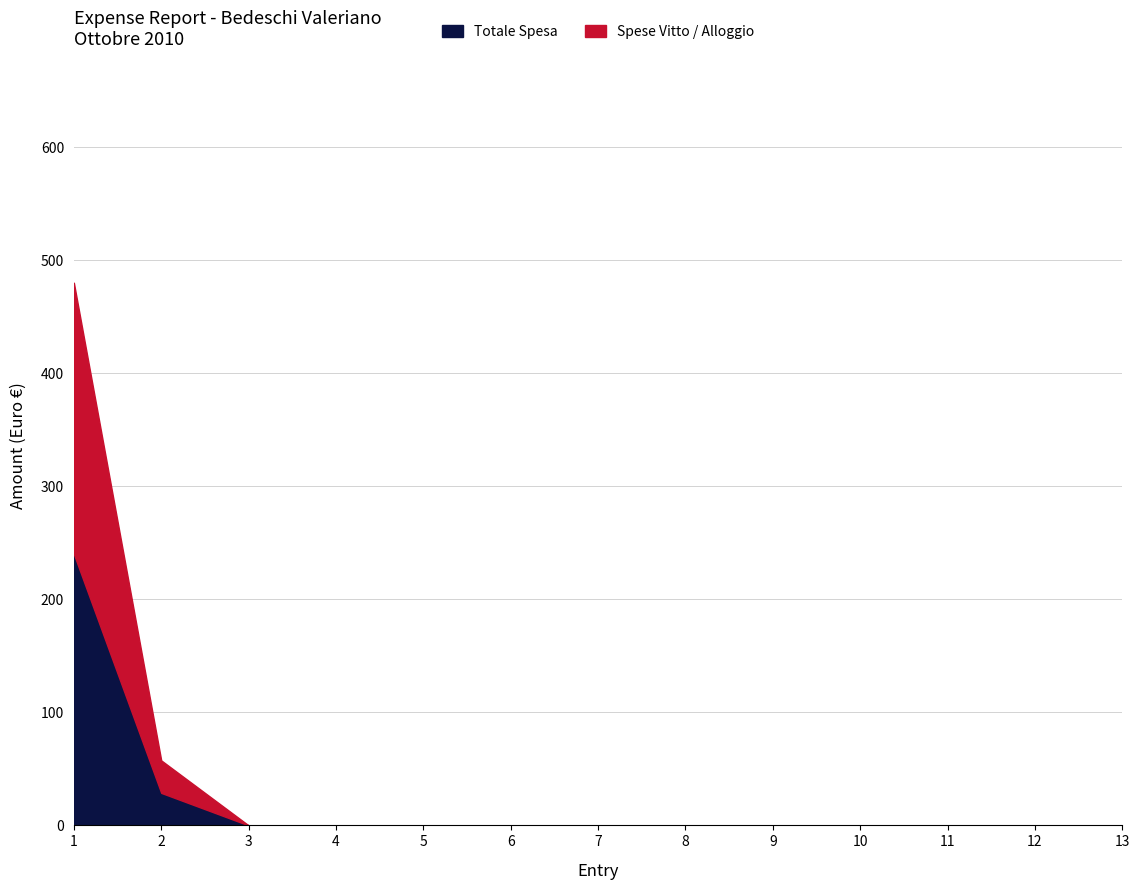

Which series changed the most between 7 and 10?

Spese Vitto / Alloggio